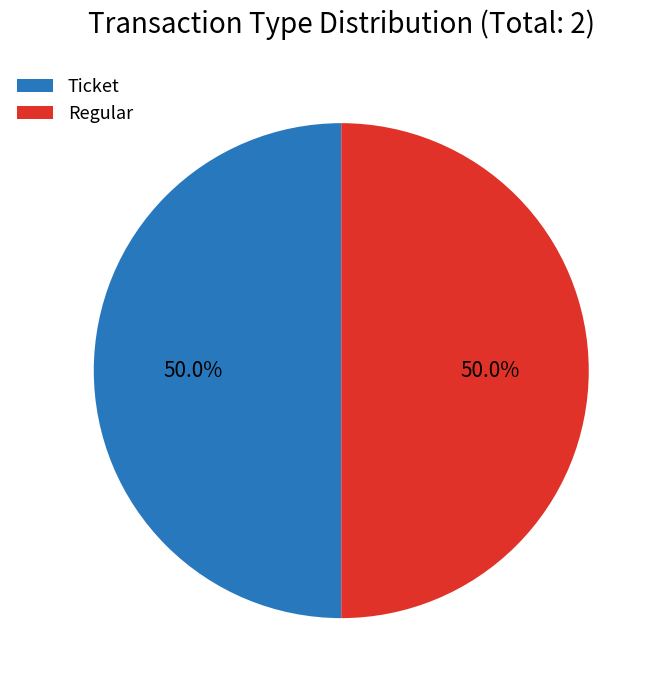

How many segments does this pie chart have?

2